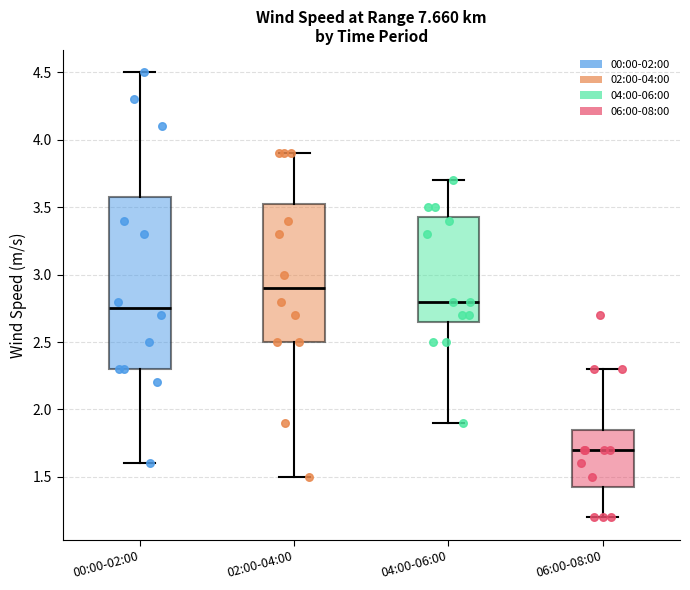

Reading left to right, transcribe this box plot: for each box, give where its median line is, the range the box spans, and where its two whiskers end, as read against the y-axis. The values are not printed on the chart, so give them approximately, as read against the axis.

00:00-02:00: median 2.75, box 2.30 to 3.60, whiskers 1.60 to 4.50
02:00-04:00: median 2.90, box 2.50 to 3.55, whiskers 1.50 to 3.90
04:00-06:00: median 2.80, box 2.65 to 3.45, whiskers 1.90 to 3.70
06:00-08:00: median 1.70, box 1.45 to 1.85, whiskers 1.20 to 2.30